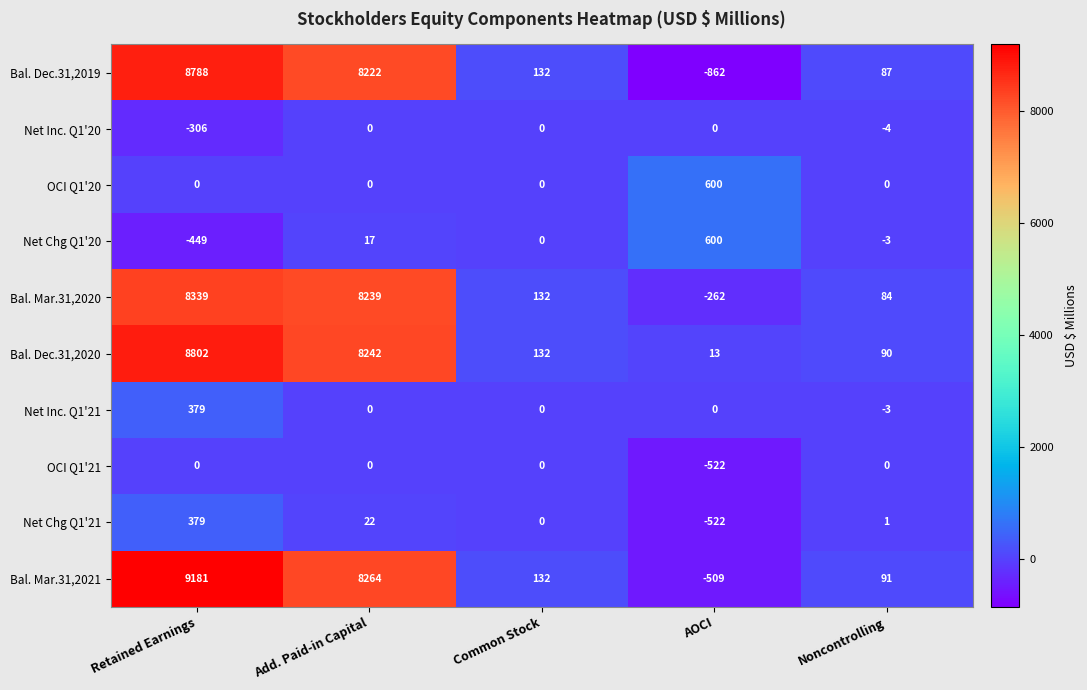

Rank the categories by Bal. Dec.31,2019 value from lowest to highest.

AOCI, Noncontrolling, Common Stock, Add. Paid-in Capital, Retained Earnings